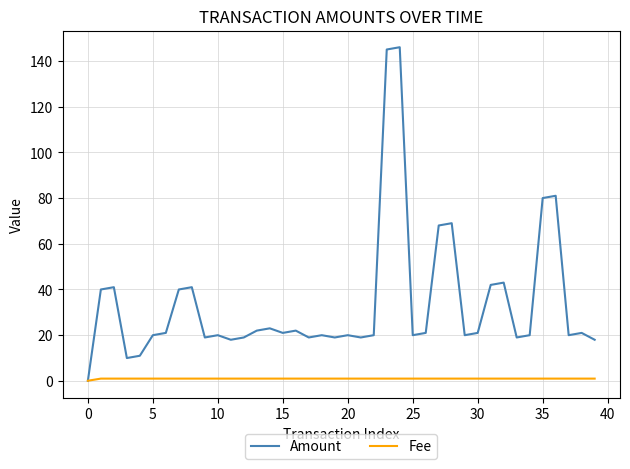

Which series has the largest total across all categories?

Amount